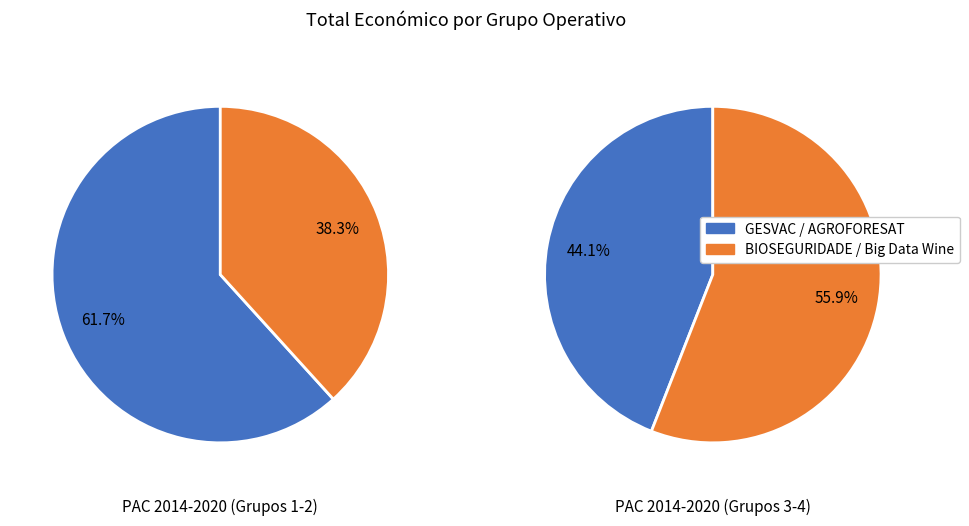

Is it true that GESVAC 4.0 is 45% of the pie?

False